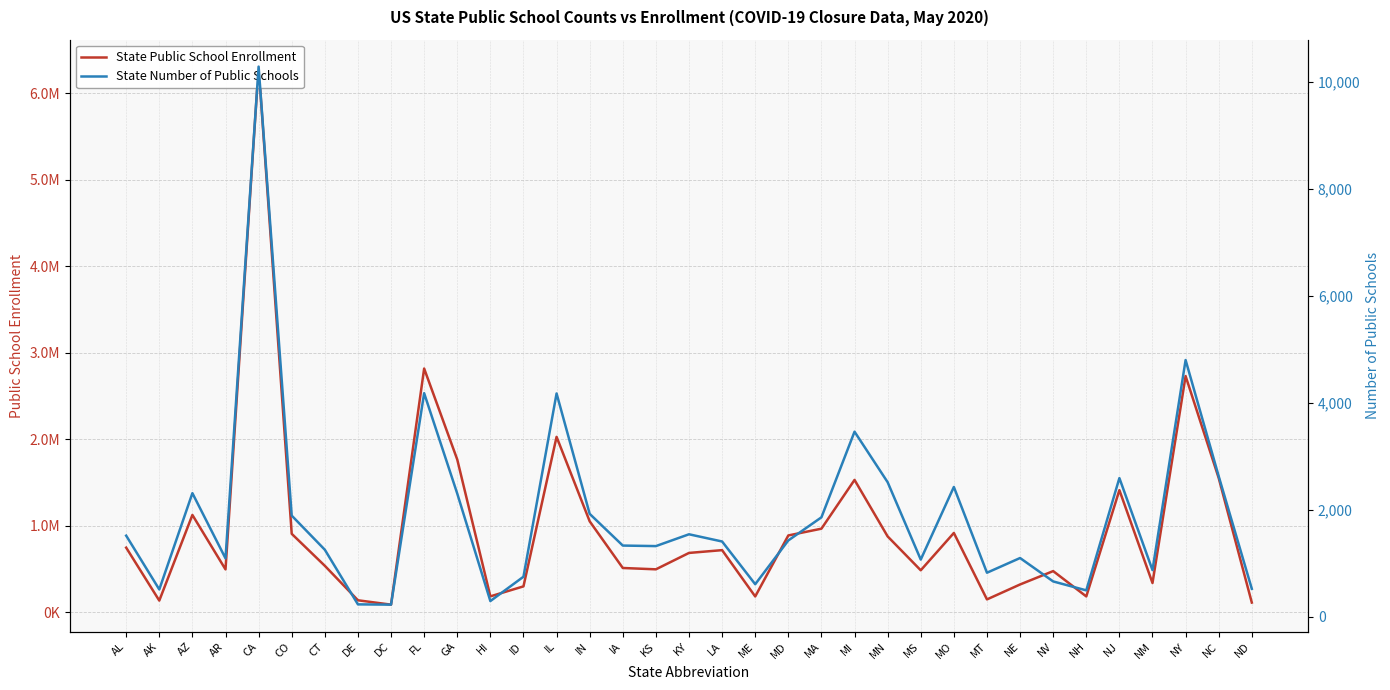

Which series has the largest total across all categories?

State Public School Enrollment